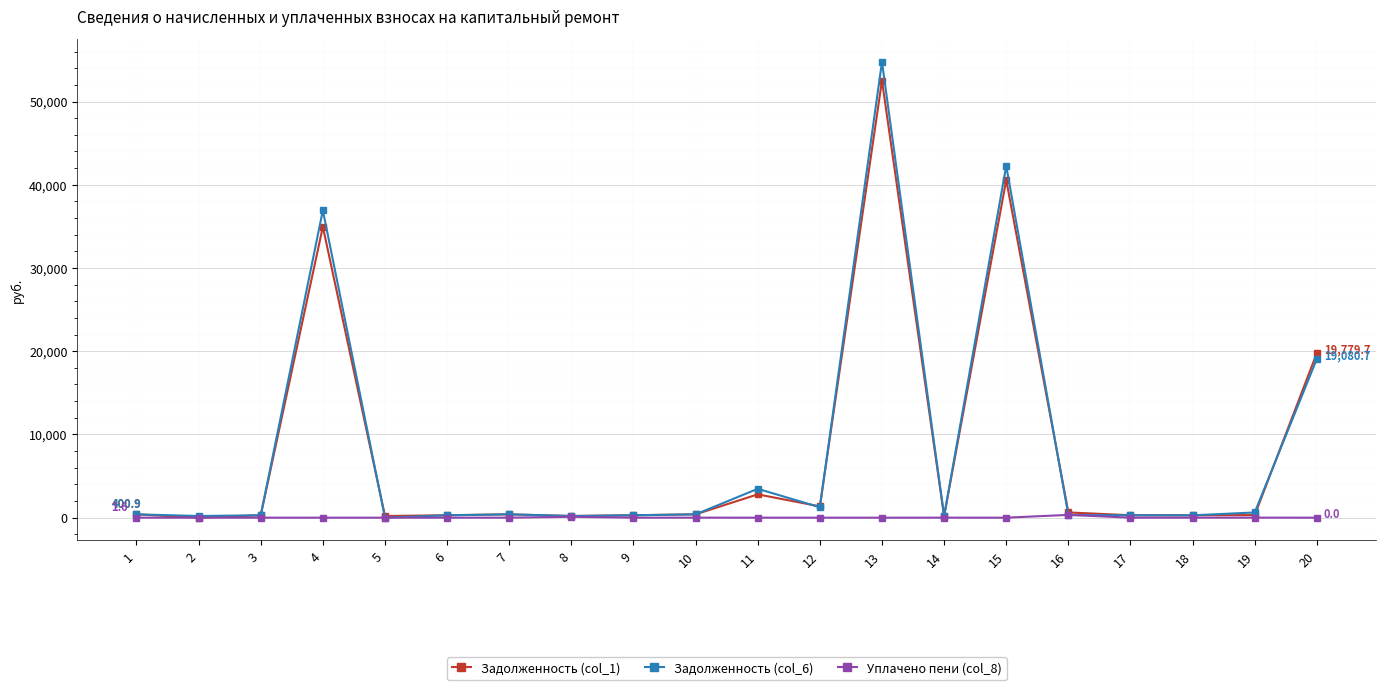

Which series has the widest spread of values?

Задолженность (col_6)